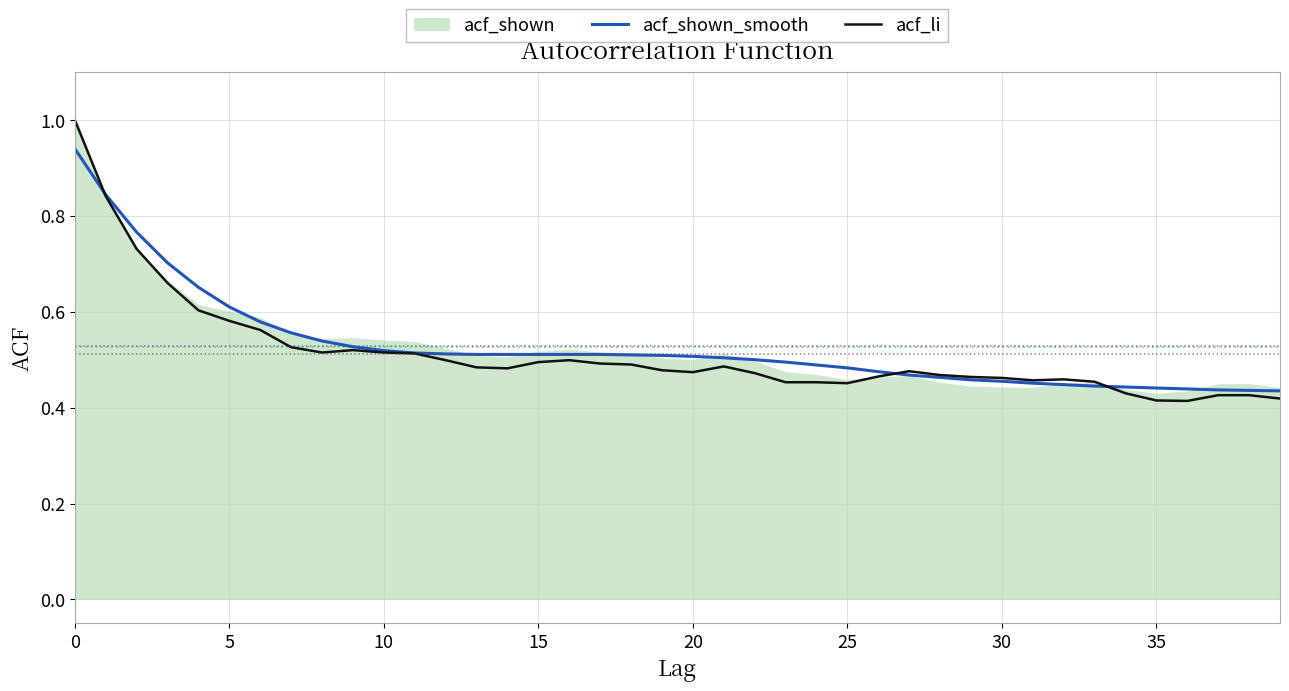

What is the sum of all acf_shown_smooth values?

21.1